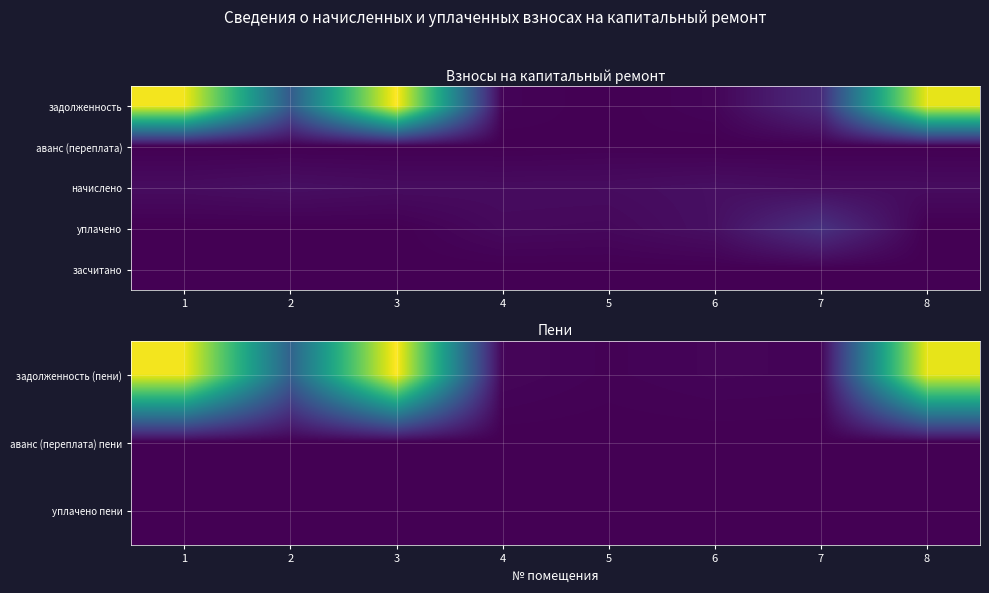

What is the difference between the second highest and second lowest values in the задолженность (пени) series?

30809.5